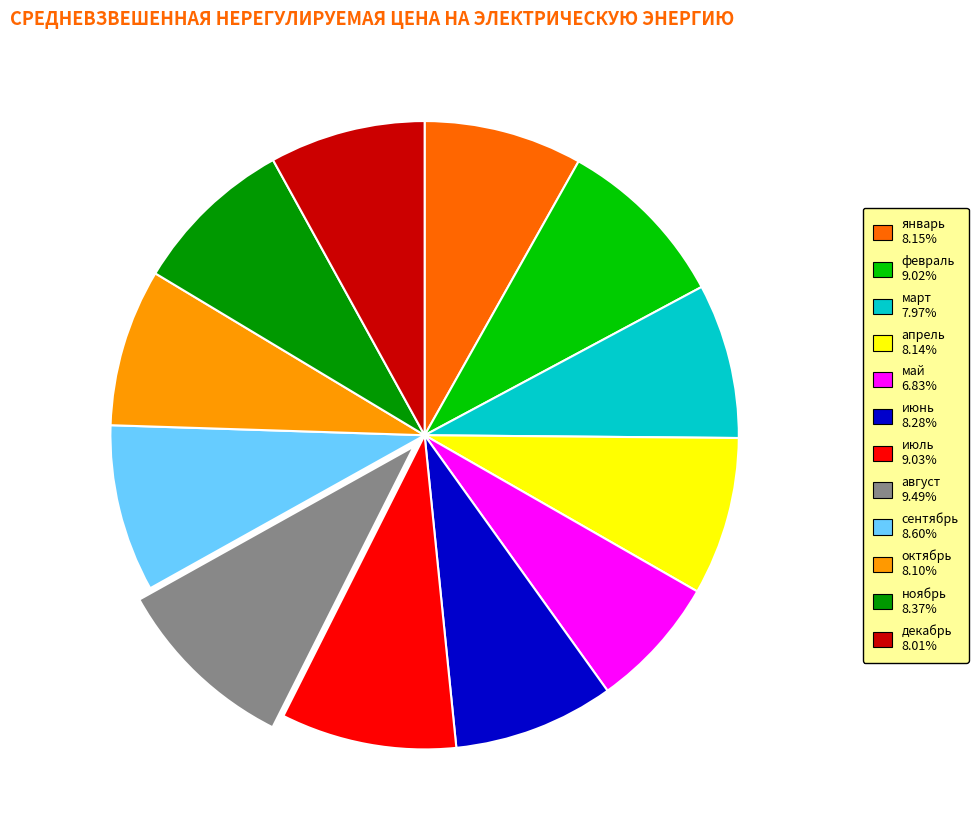

True or false: ноябрь accounts for 8% of the total.

True